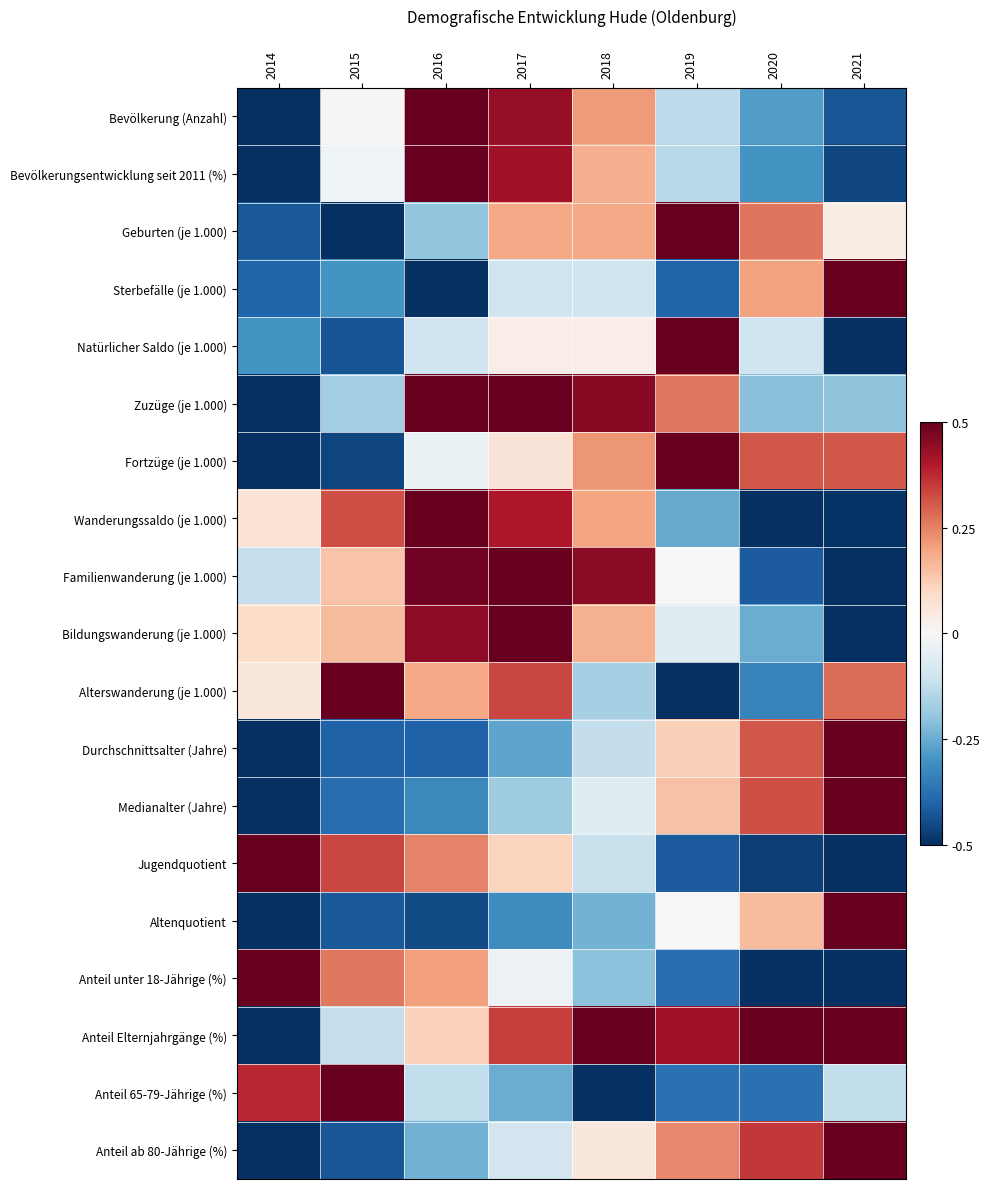

Which has a higher value, 2017 or 2021?

2017